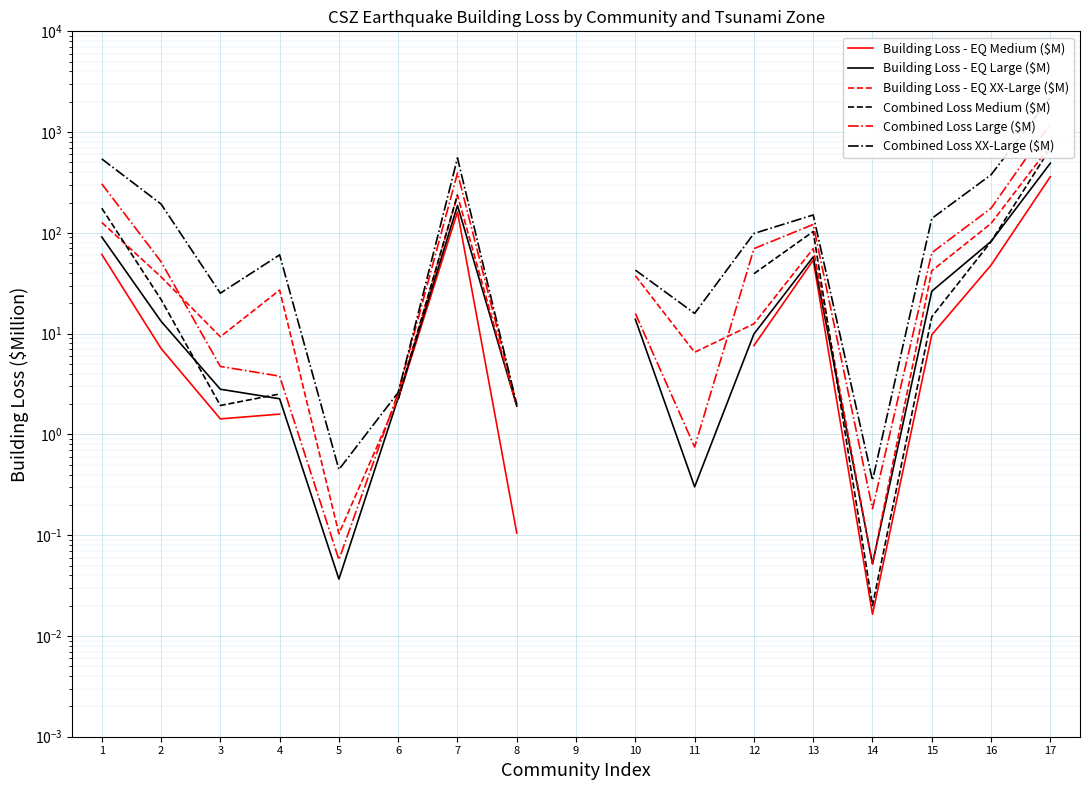

How many series are shown in this chart?

6